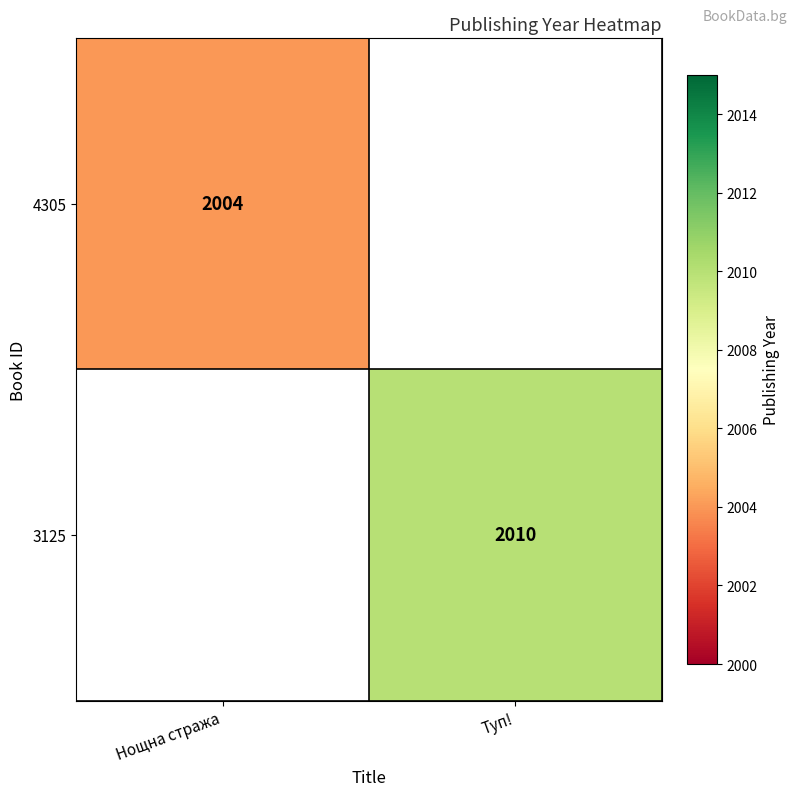

Is it true that 4305 equals 2004 at Нощна стража?

True